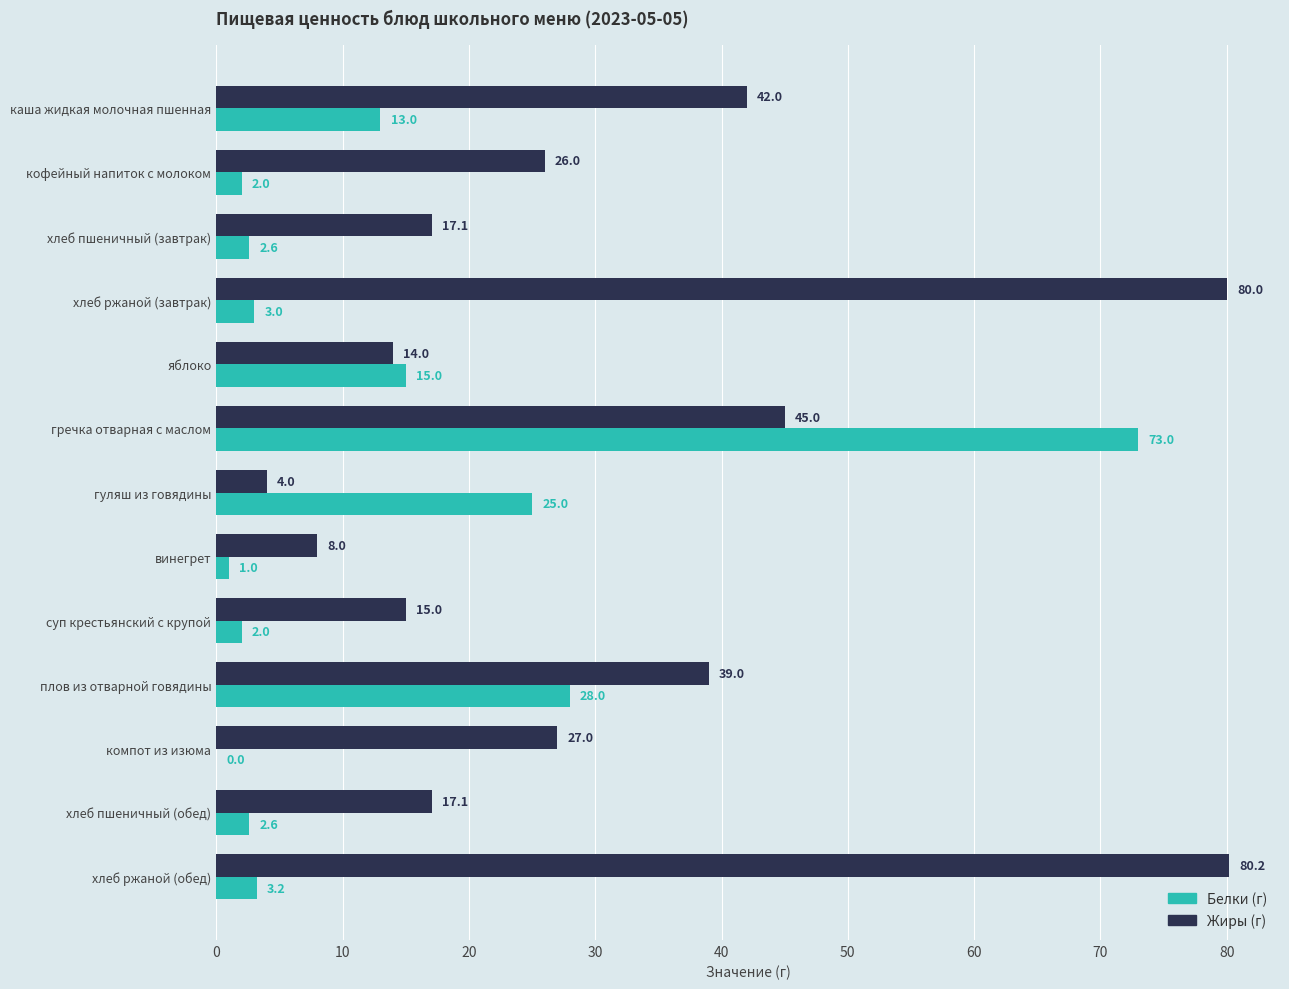

Which label corresponds to the largest value in the chart?

хлеб ржаной (обед)